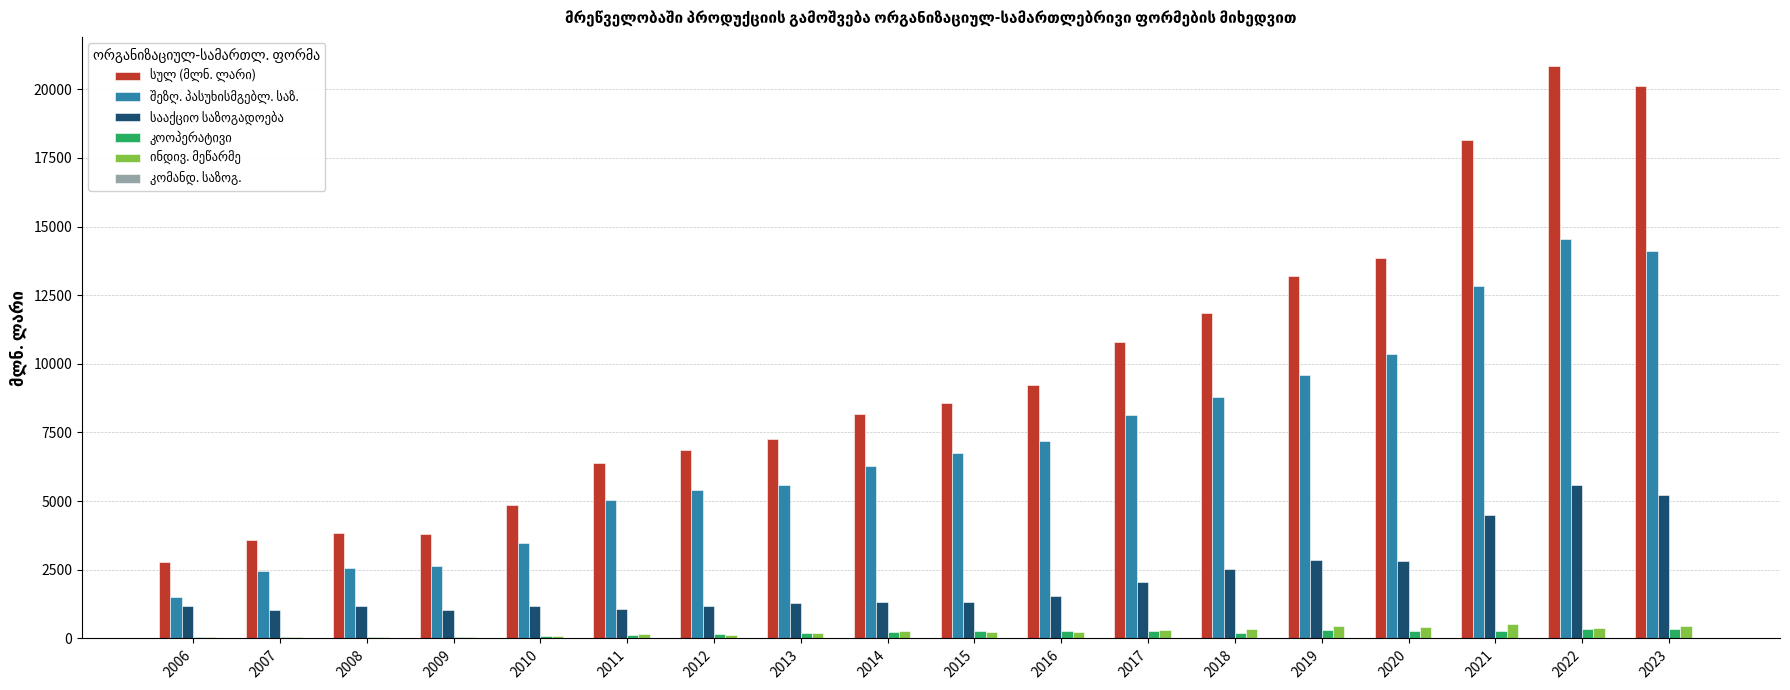

Which label corresponds to the smallest value in the chart?

2008